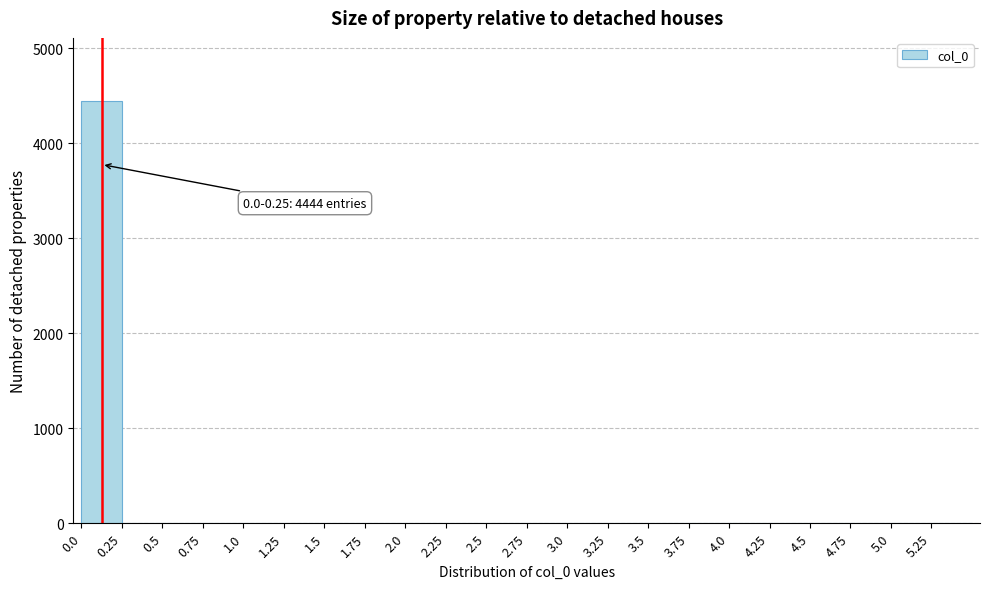

Which range on the x-axis has the tallest bar?

0.00 to 0.25